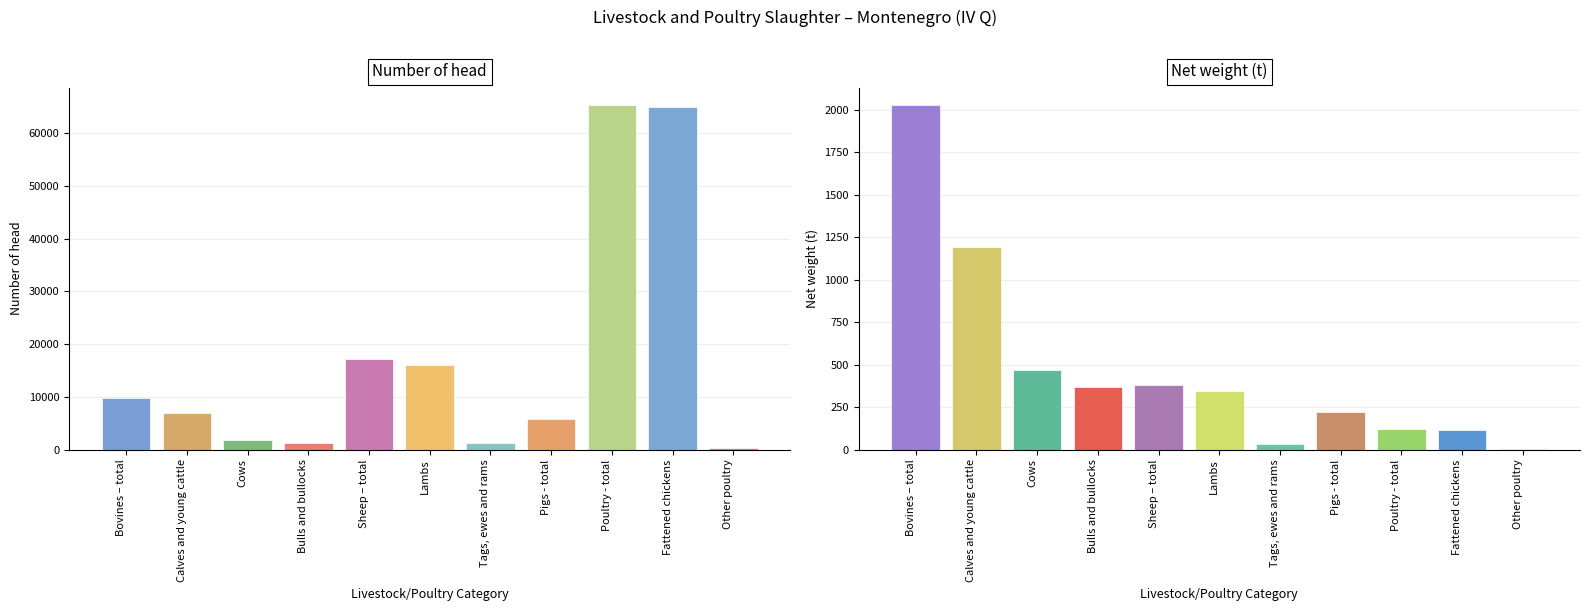

What is the total value across all series at Tags, ewes and rams?

1229.3